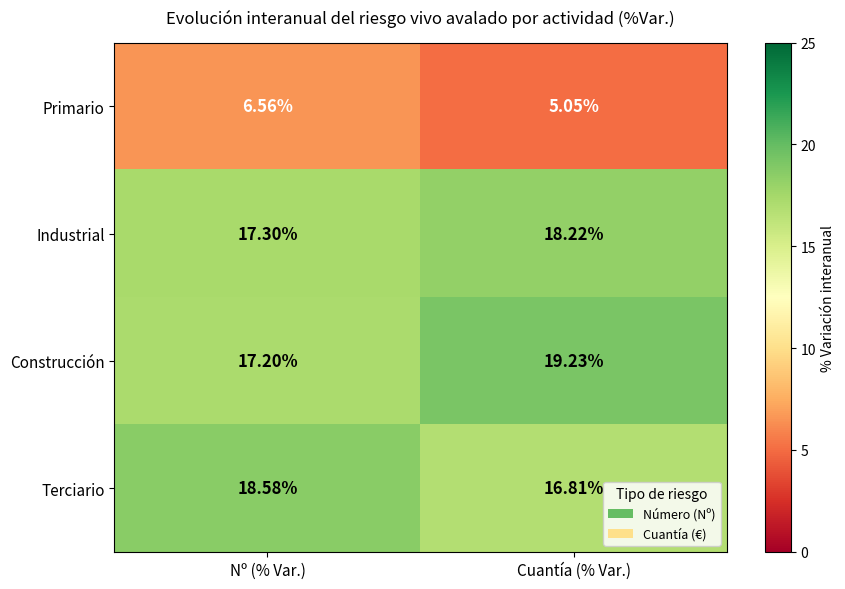

At which category is the sum across all series the highest?

Nº (% Var.)